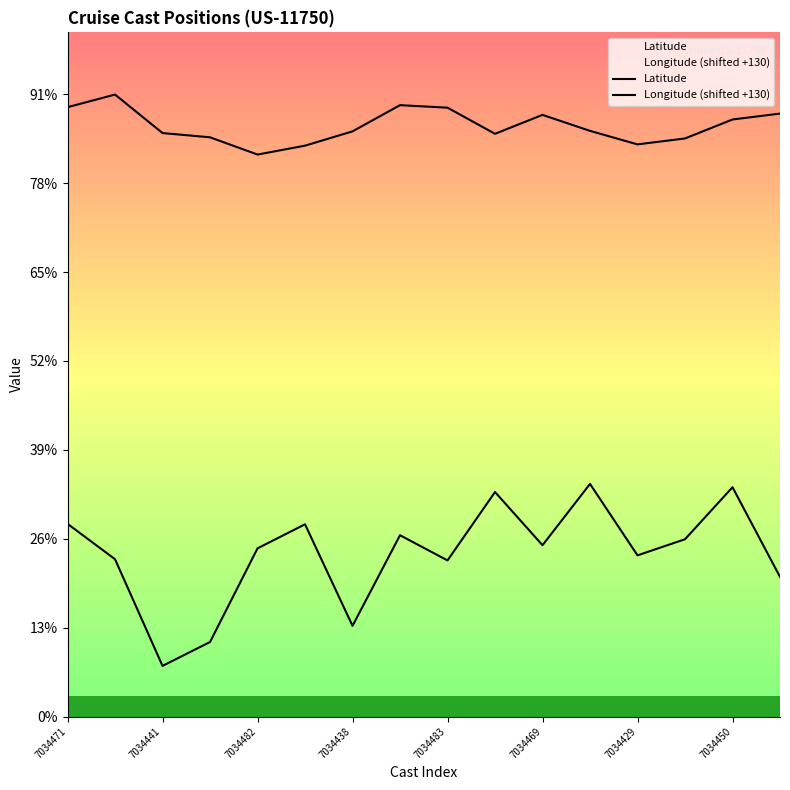

At which category is the sum across all series the highest?

7034450